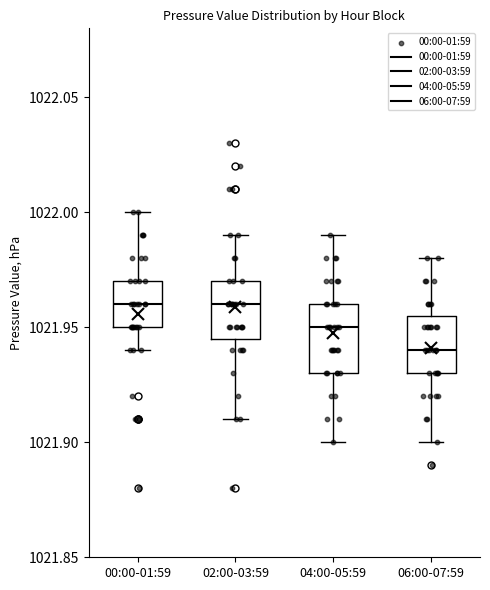

Reading left to right, transcribe this box plot: for each box, give where its median line is, the range the box spans, and where its two whiskers end, as read against the y-axis. The values are not printed on the chart, so give them approximately, as read against the axis.

00:00-01:59: median 1021.960, box 1021.950 to 1021.970, whiskers 1021.940 to 1022.000
02:00-03:59: median 1021.960, box 1021.945 to 1021.970, whiskers 1021.910 to 1021.990
04:00-05:59: median 1021.950, box 1021.930 to 1021.960, whiskers 1021.900 to 1021.990
06:00-07:59: median 1021.940, box 1021.930 to 1021.955, whiskers 1021.900 to 1021.980